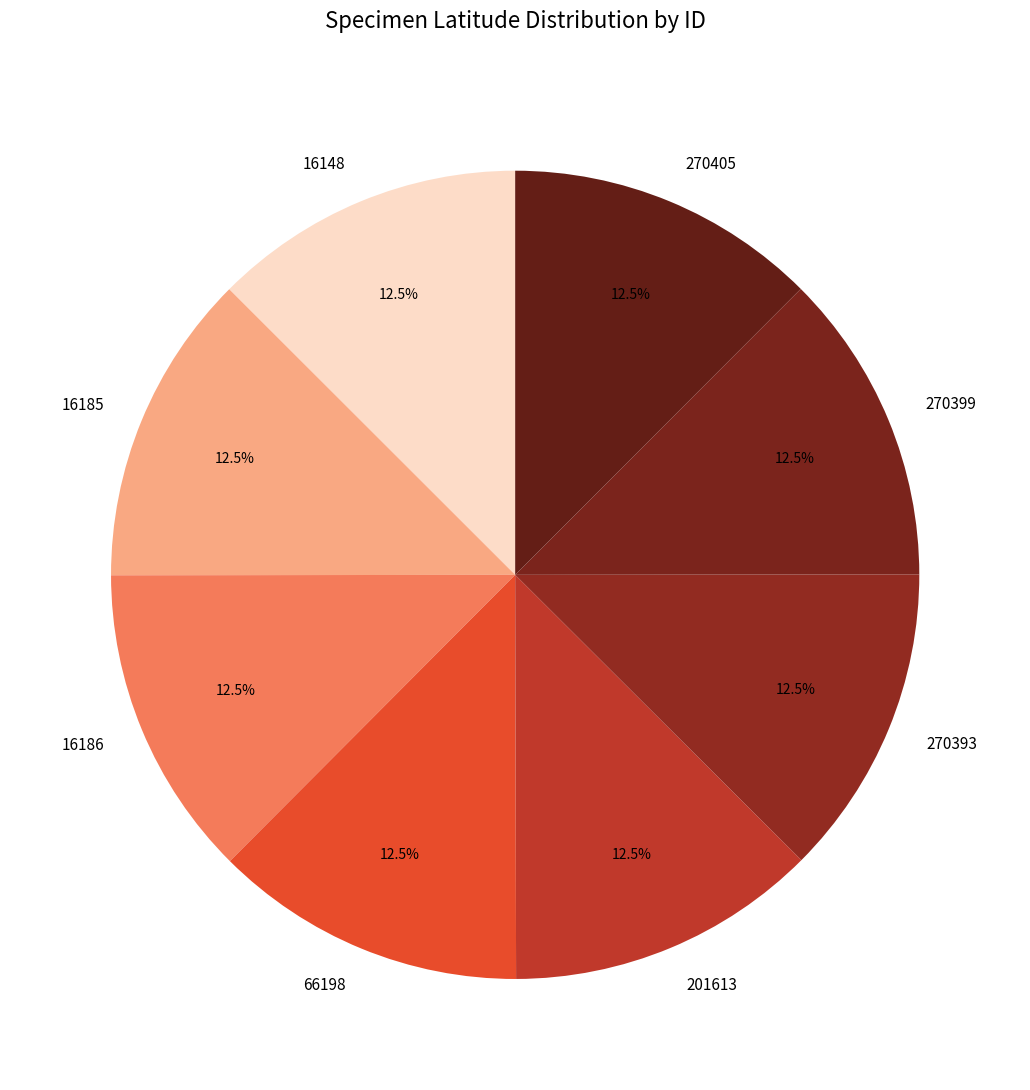

Does 270393 account for over 50% of the chart?

No